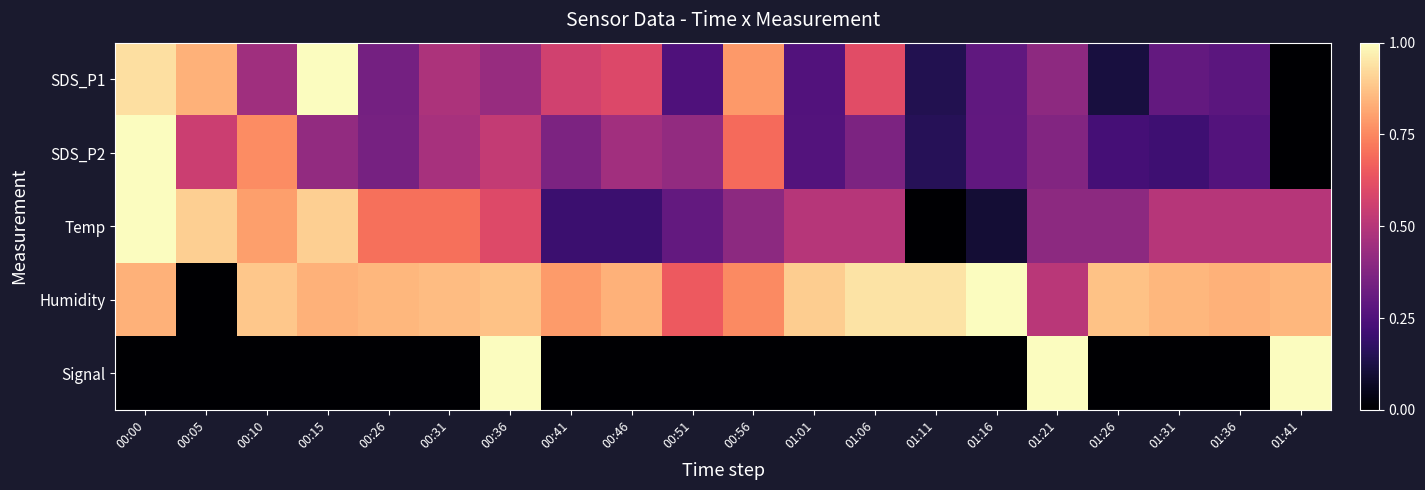

What is the greatest value displayed?

1.0